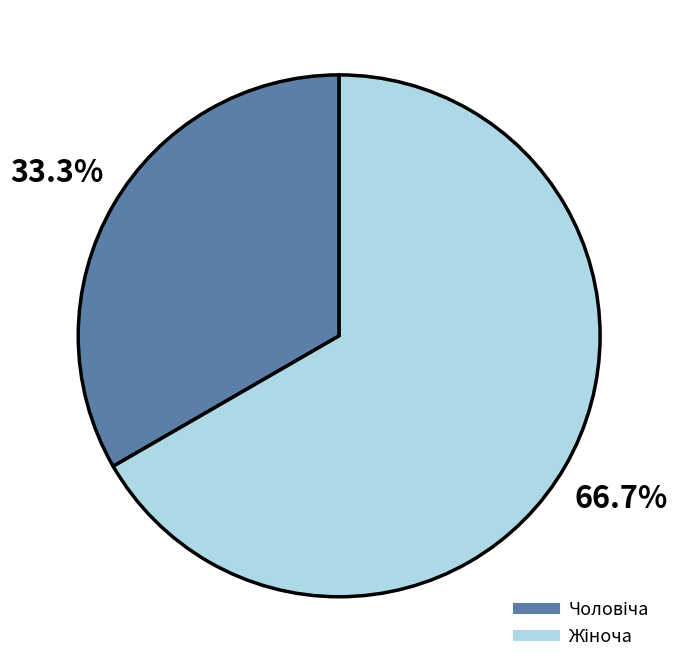

Is there a majority slice in this chart?

Yes